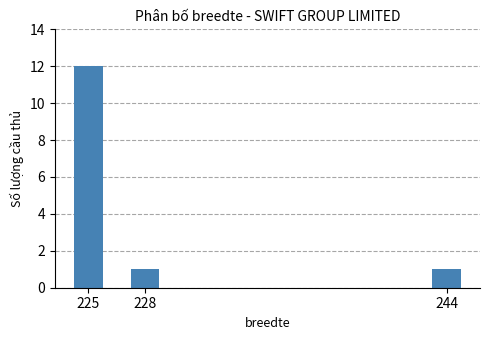

How many categories are shown in the chart?

3